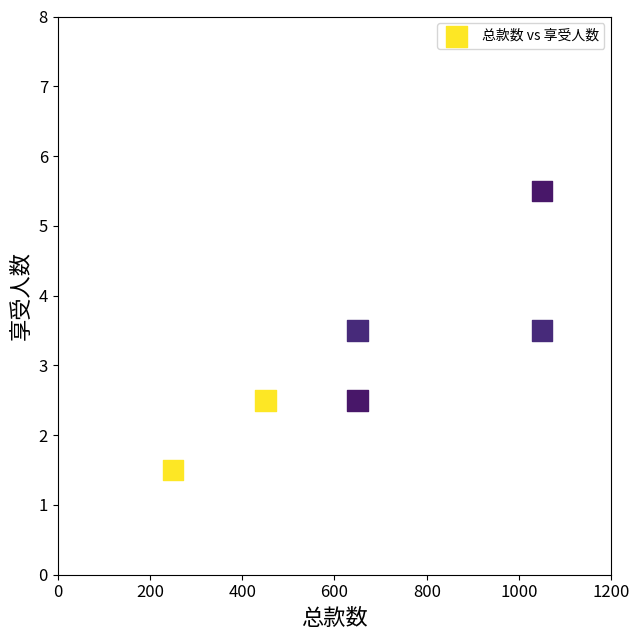

What is the average Y value?

3.2